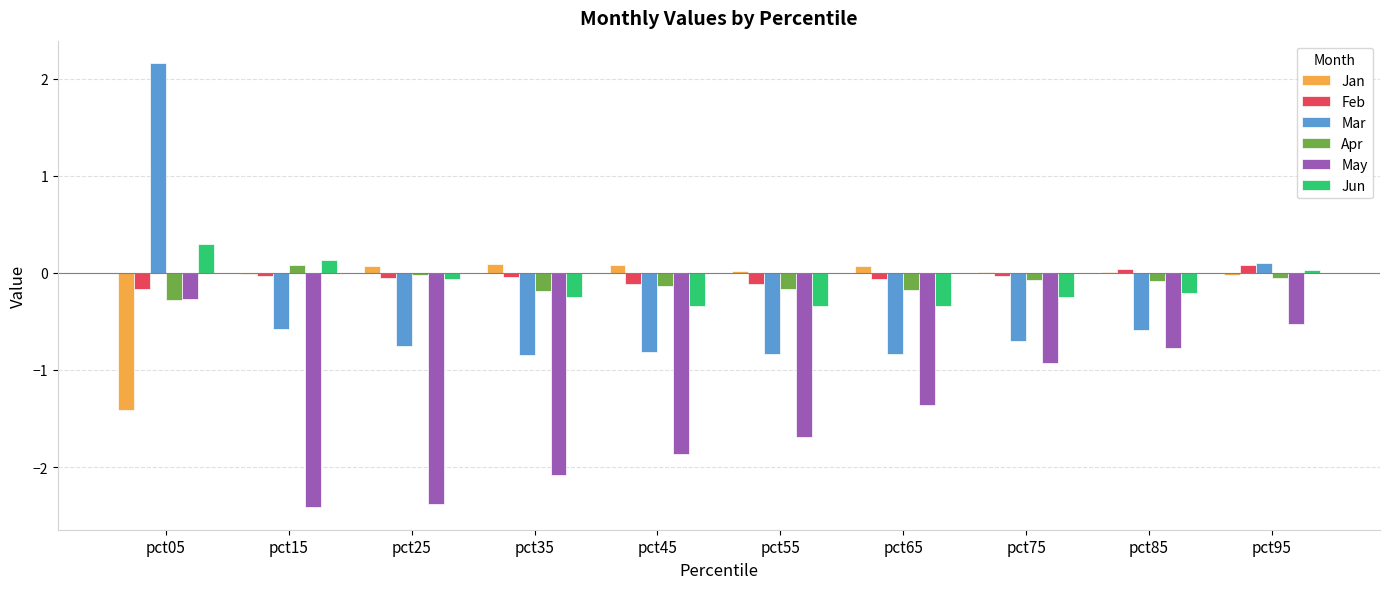

Which series has the largest range (max minus min)?

Mar